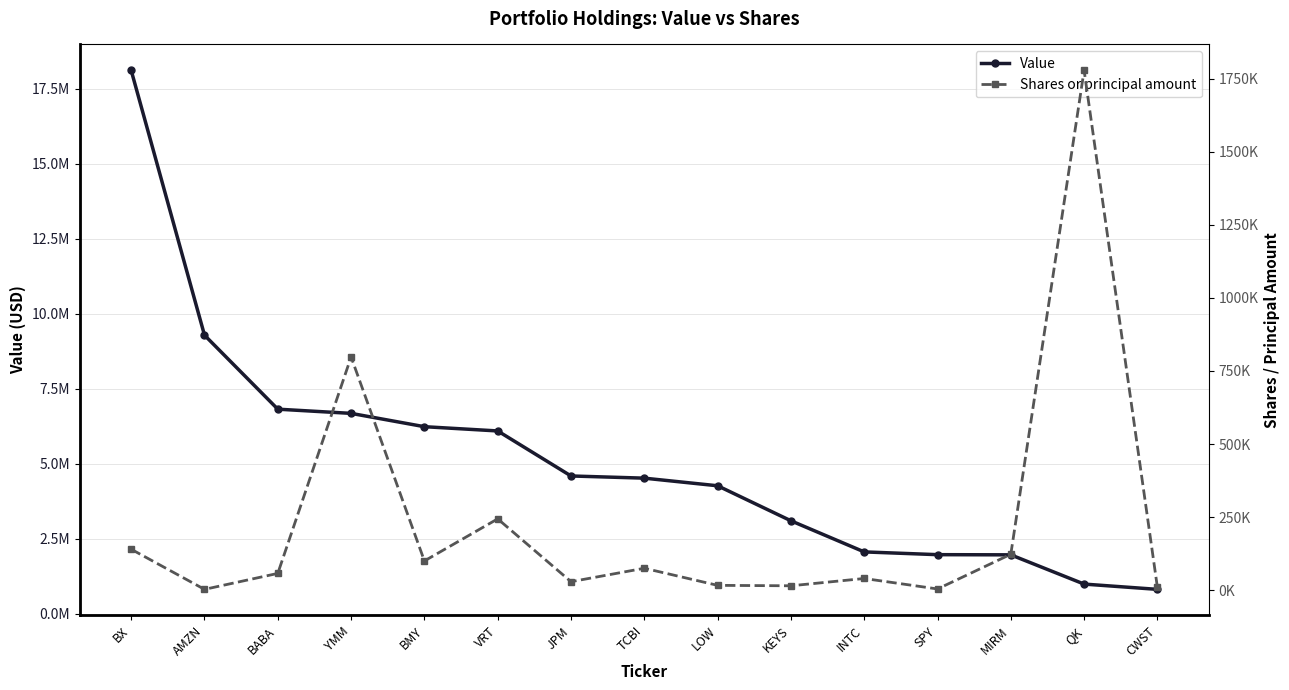

What is the sum of the Shares or principal amount values at BABA and QK?

1835962